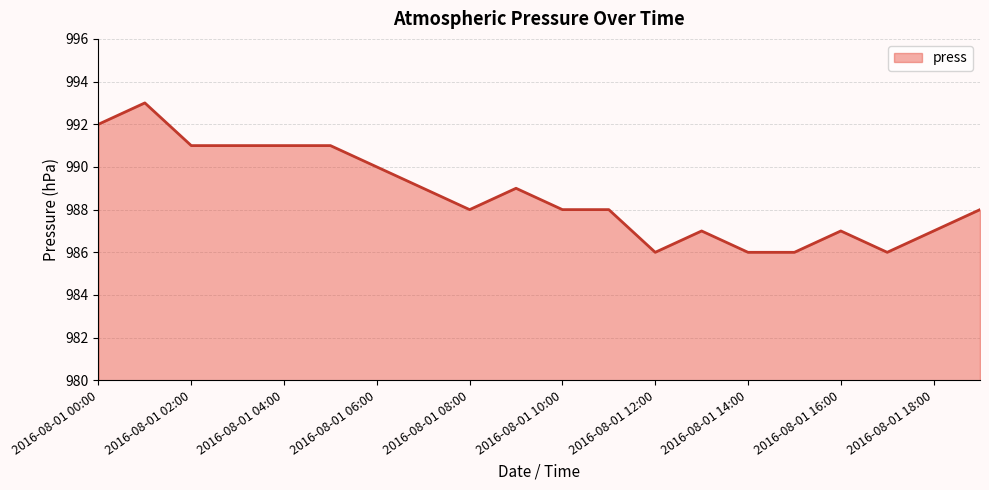

What is the difference between the maximum and minimum values?

7